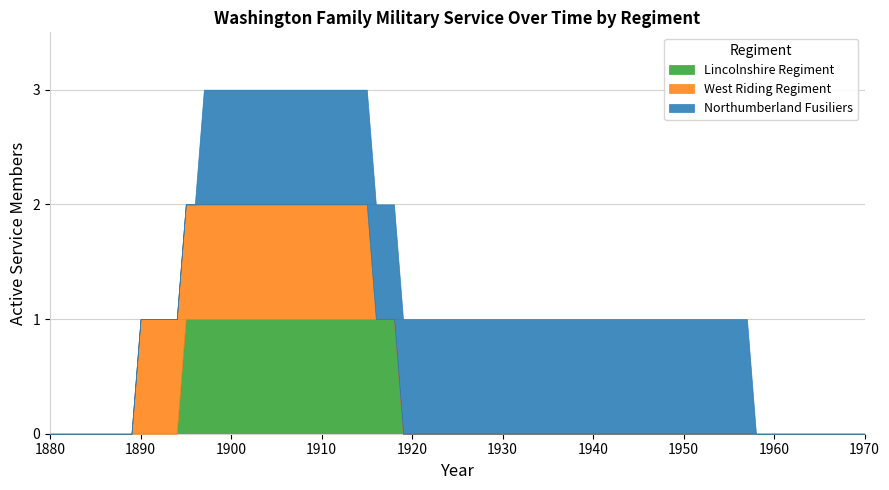

True or false: Lincolnshire Regiment has a value of 0 at 1920.

True